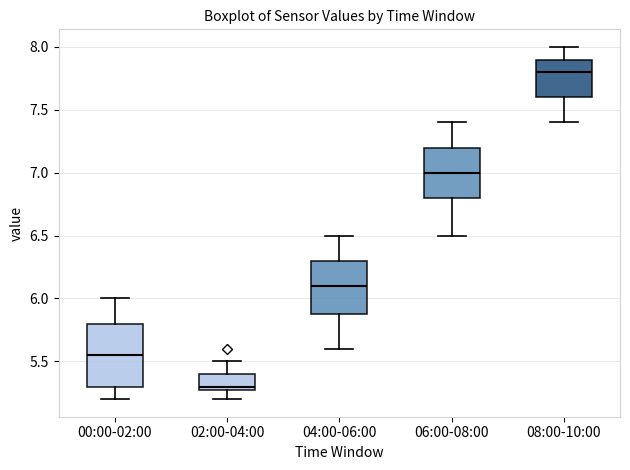

Where does the lower whisker of the box for 02:00-04:00 end on the y-axis? The values are not printed on the chart, so give them approximately, as read against the axis.

5.20